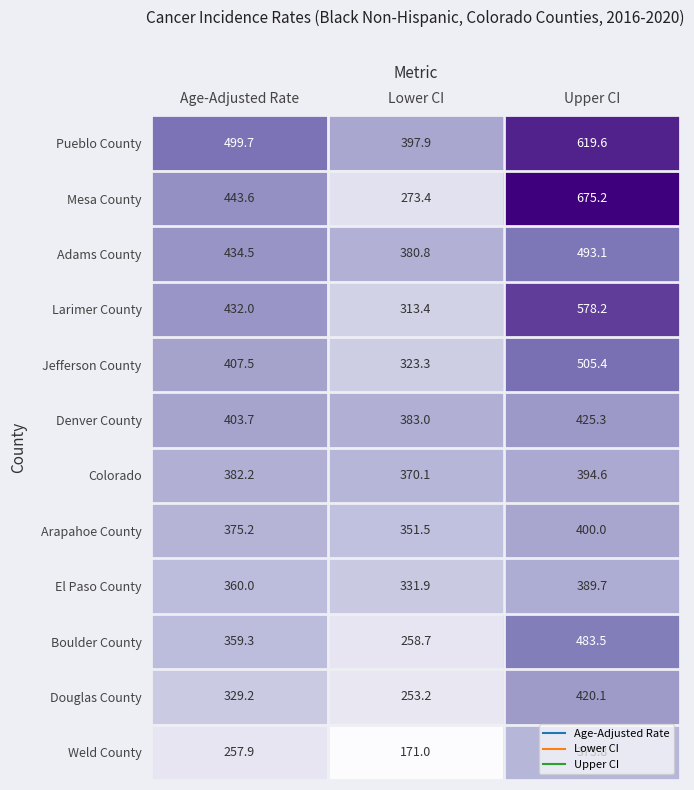

Which category has the highest value across all series?

Upper CI